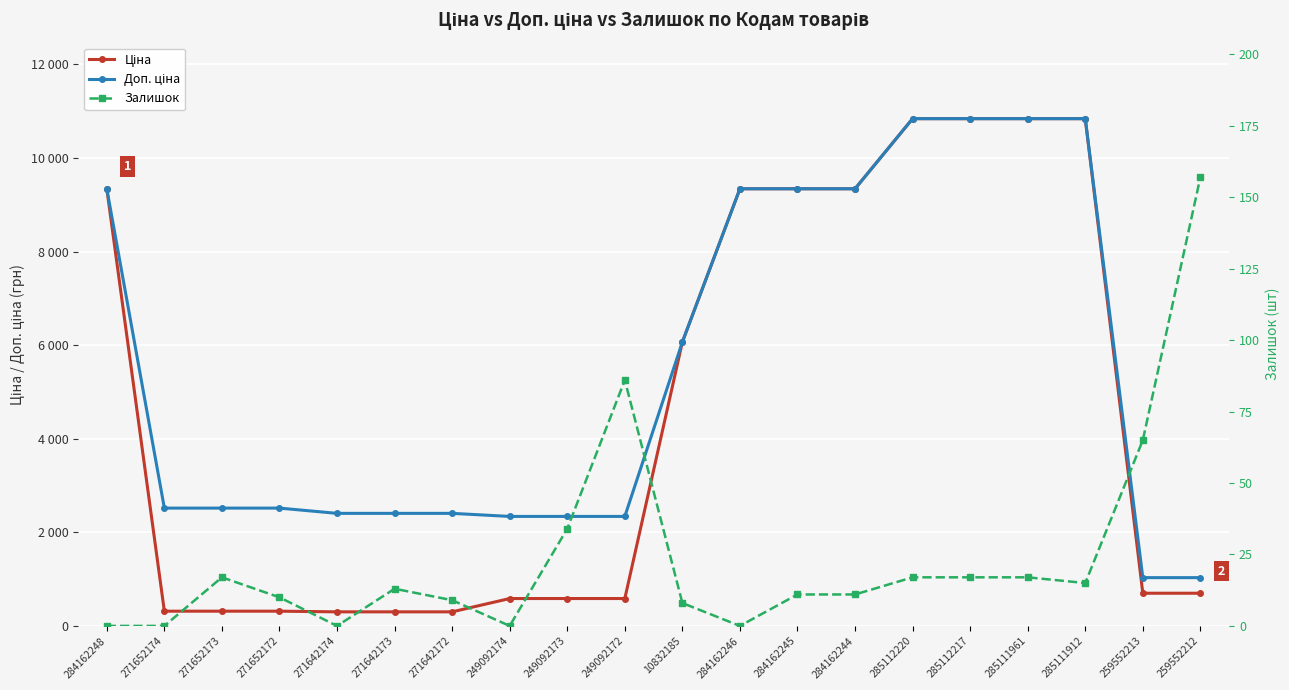

What is the spread (max minus min) of values at 284162246?

9342.0